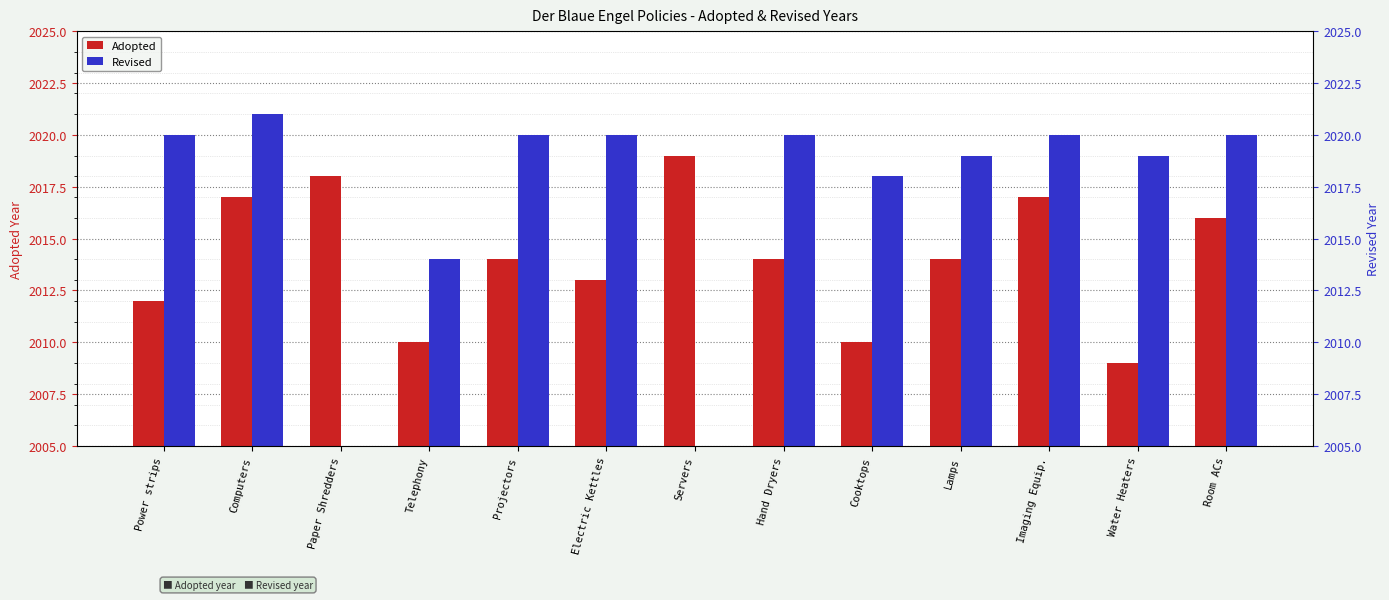

Reading right to left, extract all data points from this chart.

Adopted: Room ACs=2016	Water Heaters=2009	Imaging Equip.=2017	Lamps=2014	Cooktops=2010	Hand Dryers=2014	Servers=2019	Electric Kettles=2013	Projectors=2014	Telephony=2010	Paper Shredders=2018	Computers=2017	Power strips=2012
Revised: Room ACs=2020	Water Heaters=2019	Imaging Equip.=2020	Lamps=2019	Cooktops=2018	Hand Dryers=2020	Servers=0	Electric Kettles=2020	Projectors=2020	Telephony=2014	Paper Shredders=0	Computers=2021	Power strips=2020